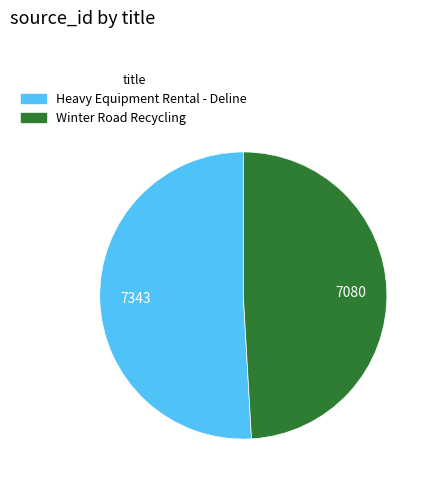

Does Heavy Equipment Rental - Deline represent more than half of the total?

Yes